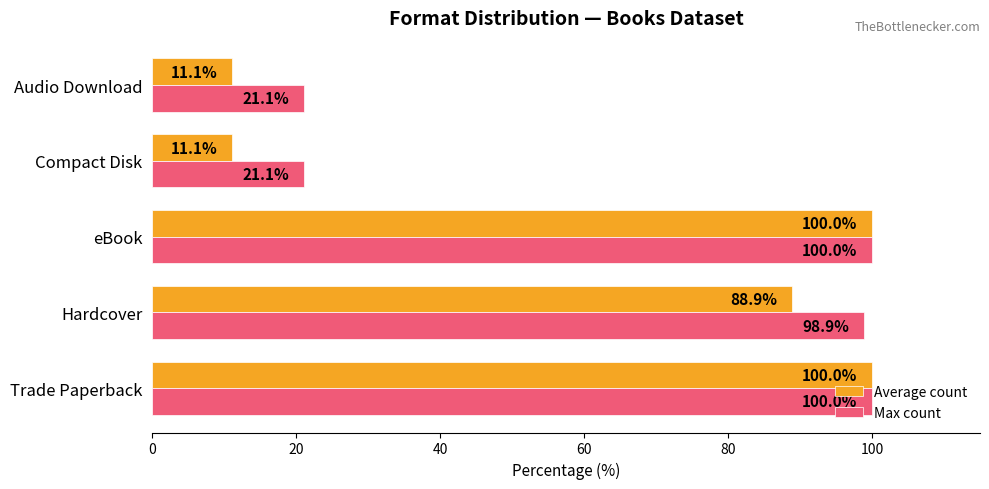

At how many categories does at least one series exceed 75?

3